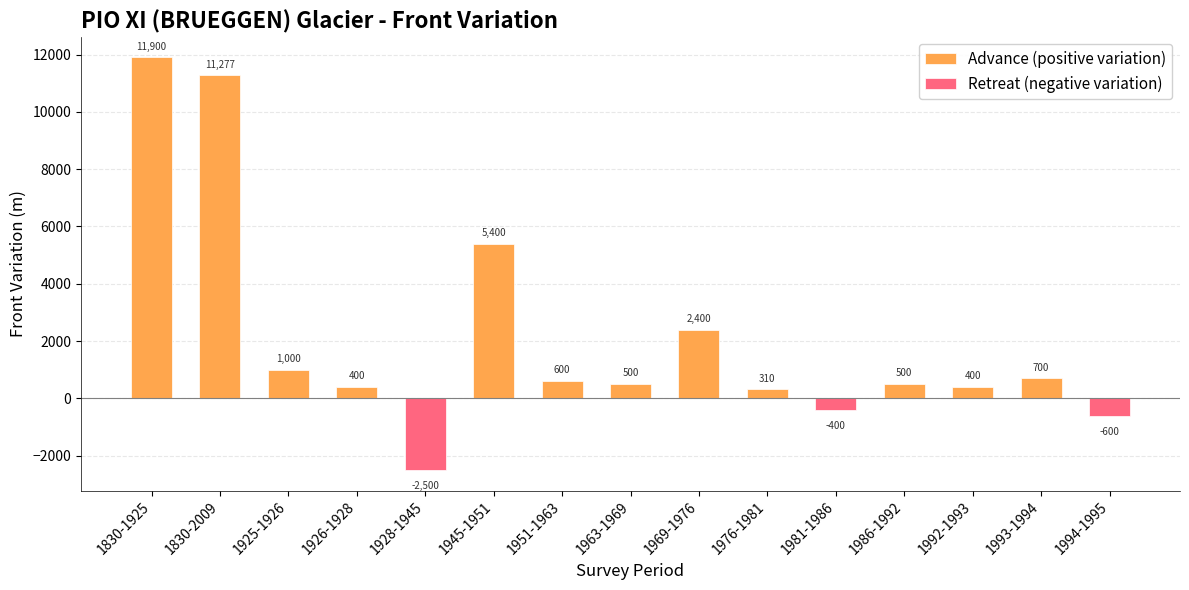

Reading left to right, extract all data points from this chart.

Advance (positive variation): 11900	11277	1000	400	0	5400	600	500	2400	310	0	500	400	700	0
Retreat (negative variation): 0	0	0	0	-2500	0	0	0	0	0	-400	0	0	0	-600